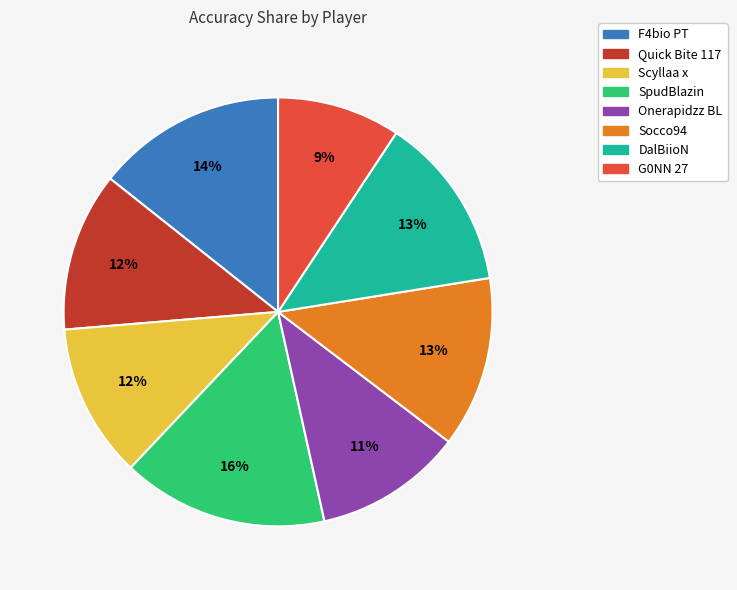

Does Scyllaa x represent more than half of the total?

No